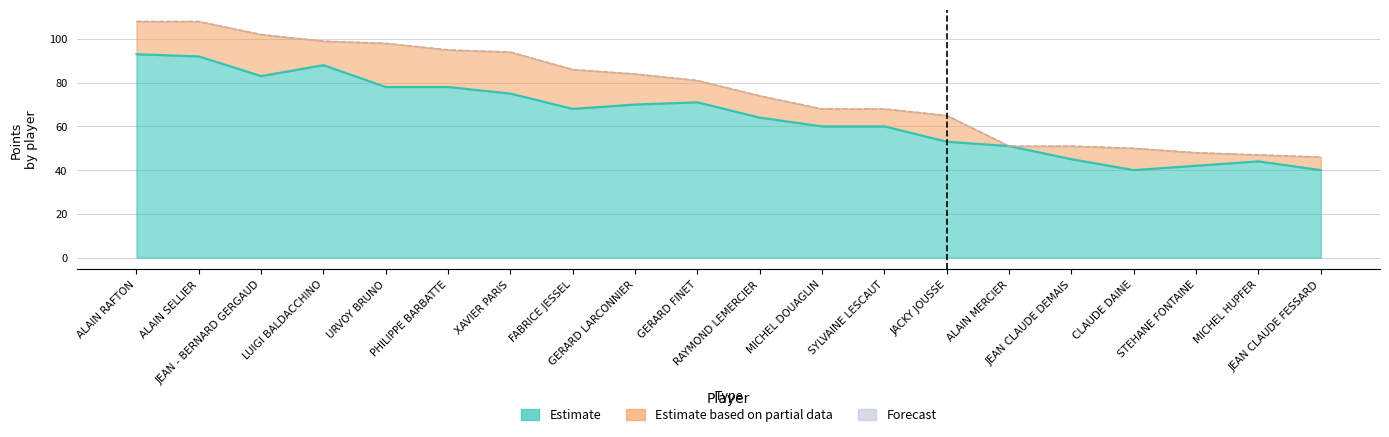

Does the chart display data point markers on the line(s)?

No